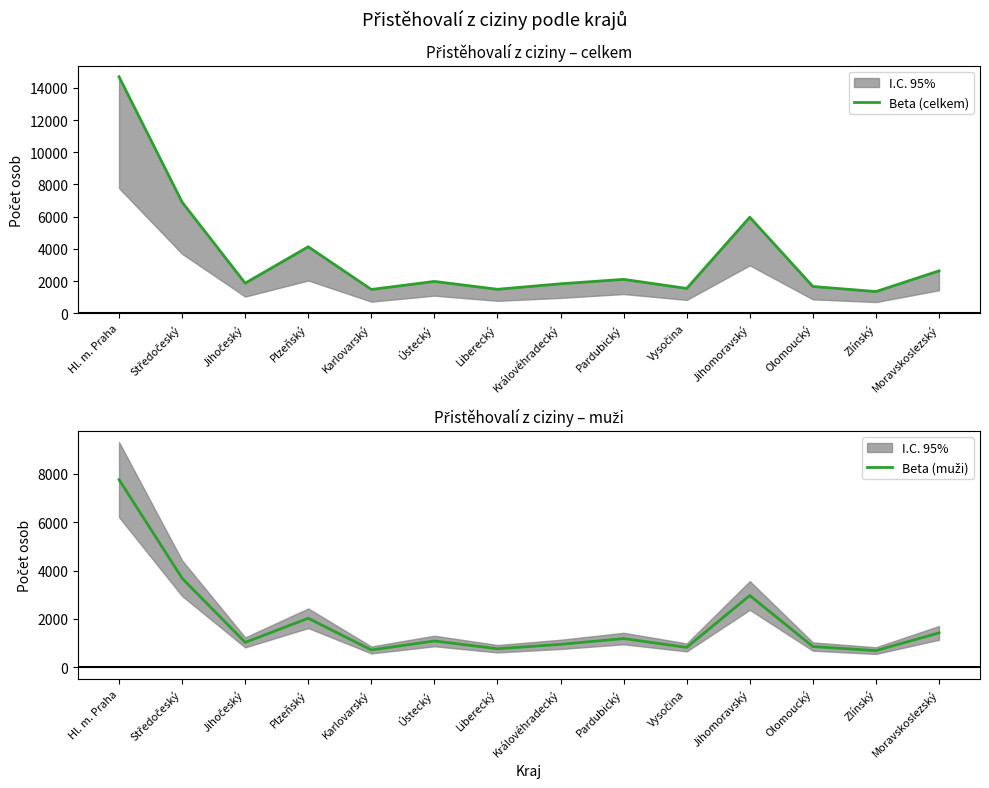

Rank the categories by Beta (celkem) value from lowest to highest.

Zlínský, Karlovarský, Liberecký, Vysočina, Olomoucký, Královéhradecký, Jihočeský, Ústecký, Pardubický, Moravskoslezský, Plzeňský, Jihomoravský, Středočeský, Hl. m. Praha